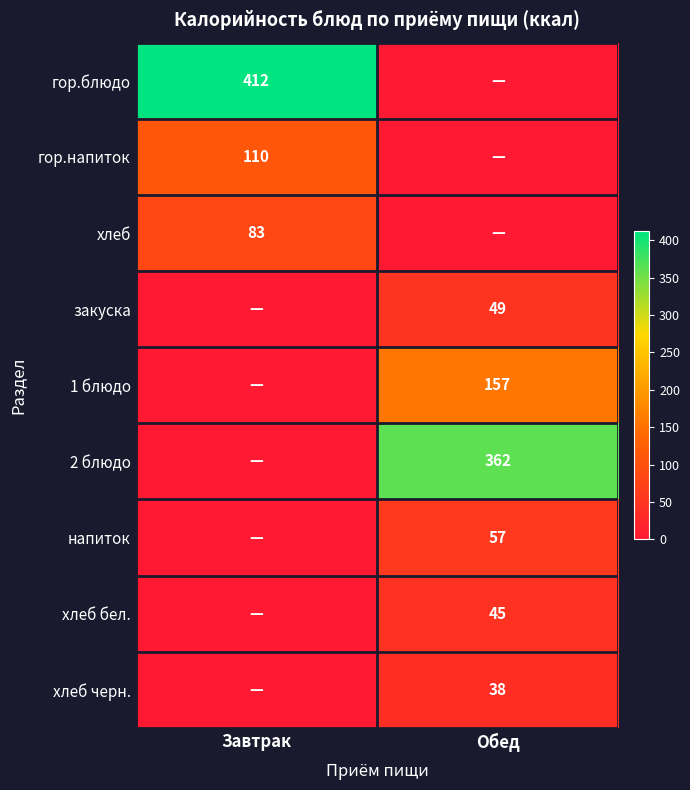

The value of гор.блюдо at Завтрак is 162. True or false?

False